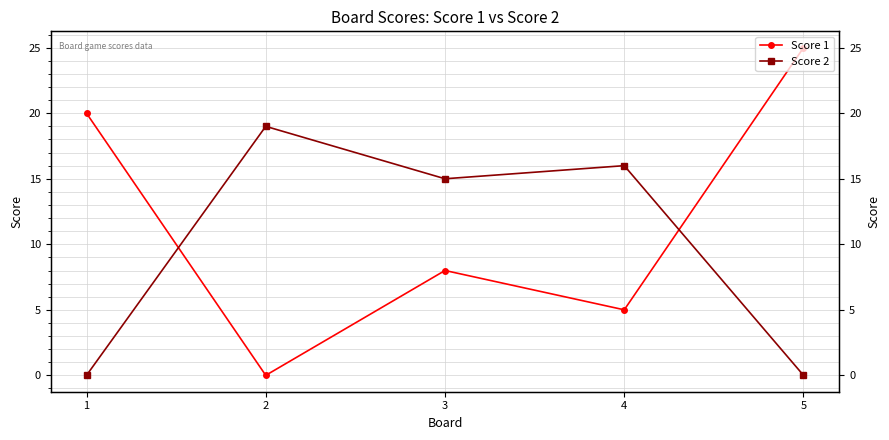

Reading right to left, what are all the values shown in this chart?

Score 1: 25	5	8	0	20
Score 2: 0	16	15	19	0